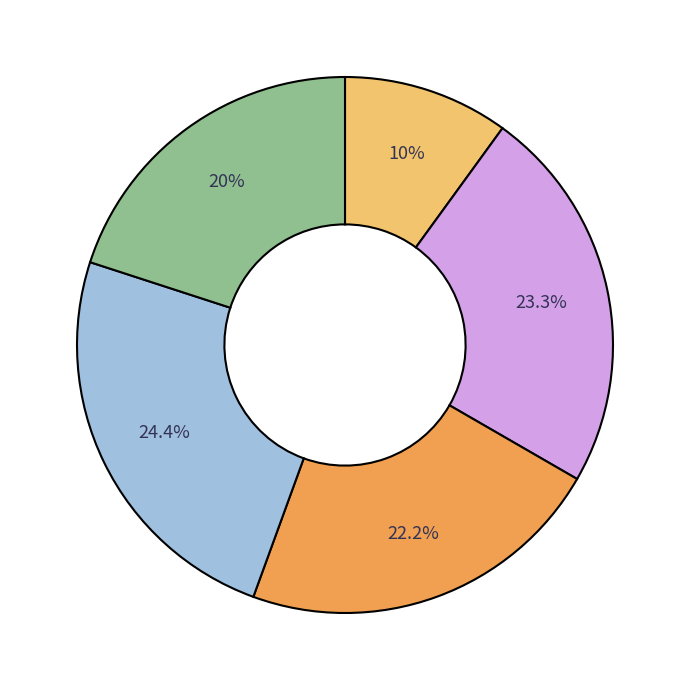

Does any single category account for the majority?

No